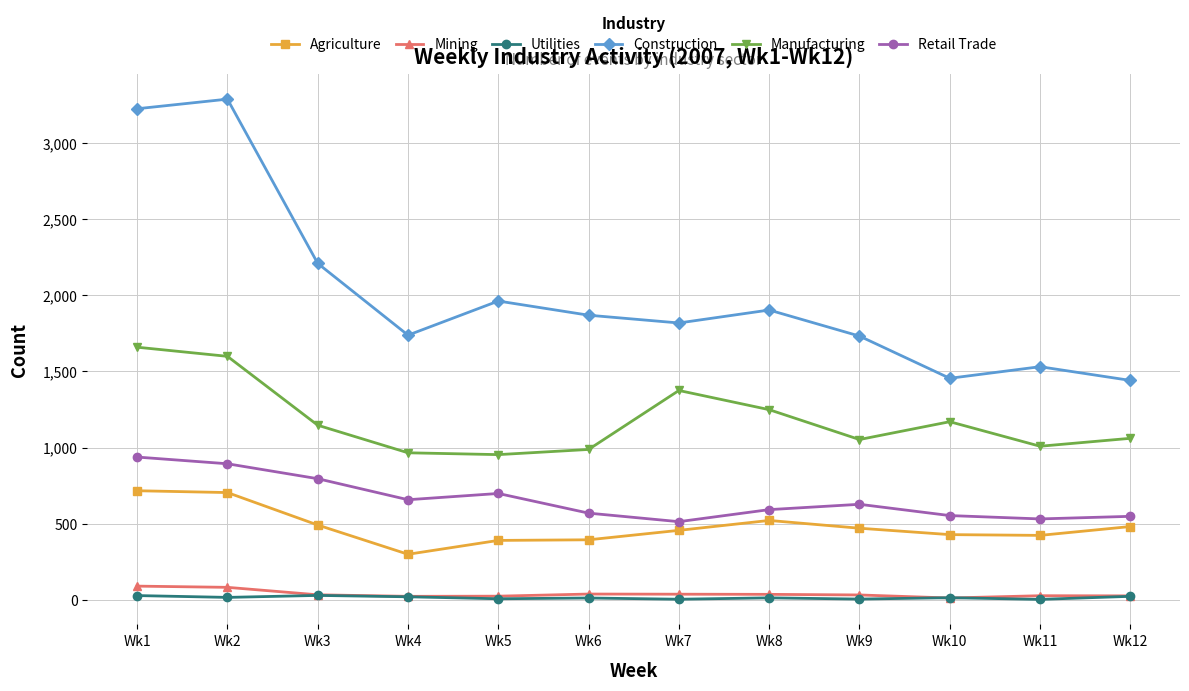

In Utilities, how many points are higher than both neighbors (excluding endpoints)?

4